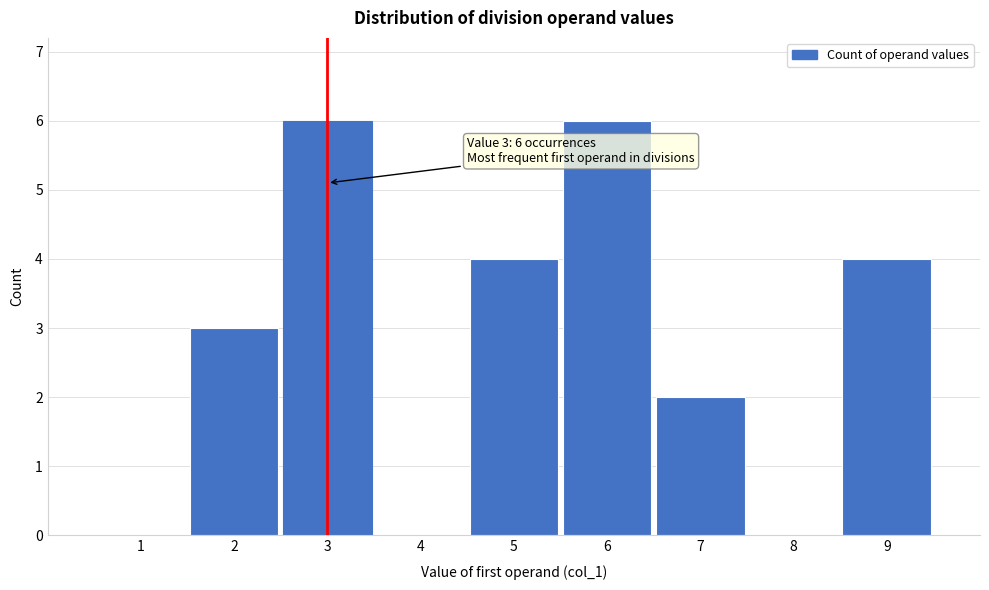

Reading left to right, transcribe all the data shown in this chart.

1=0	2=3	3=6	4=0	5=4	6=6	7=2	8=0	9=4